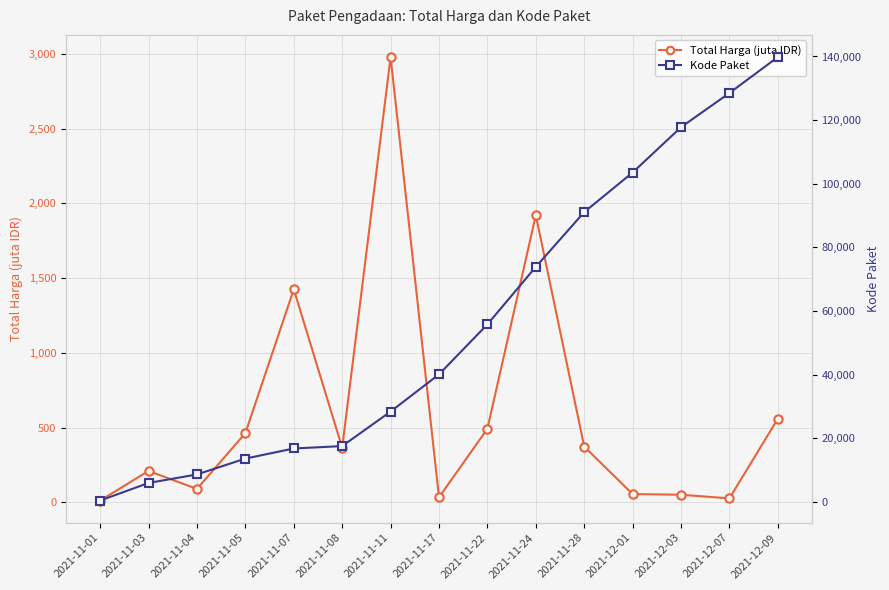

Does the chart display data point markers on the line(s)?

Yes